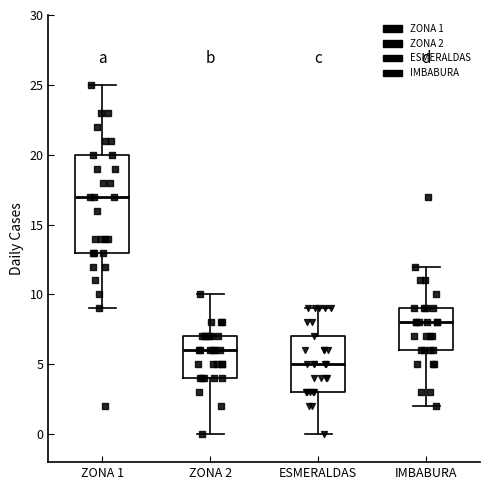

Comparing the boxes themselves (not the whiskers), which one is the tallest?

ZONA 1